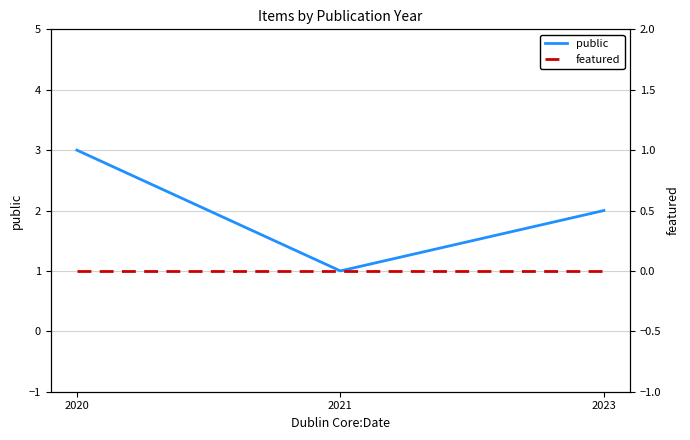

Is the value of featured at 2020 greater than the value of public at 2023?

No